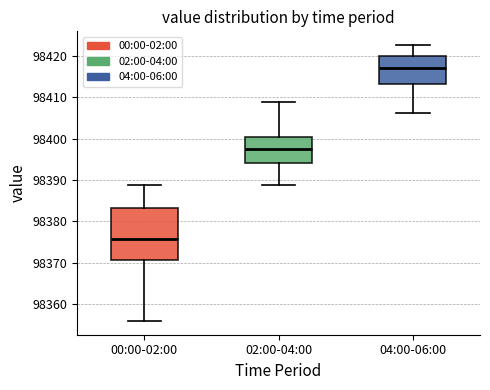

Where is the upper edge of the box for 00:00-02:00 on the y-axis? The values are not printed on the chart, so give them approximately, as read against the axis.

98383